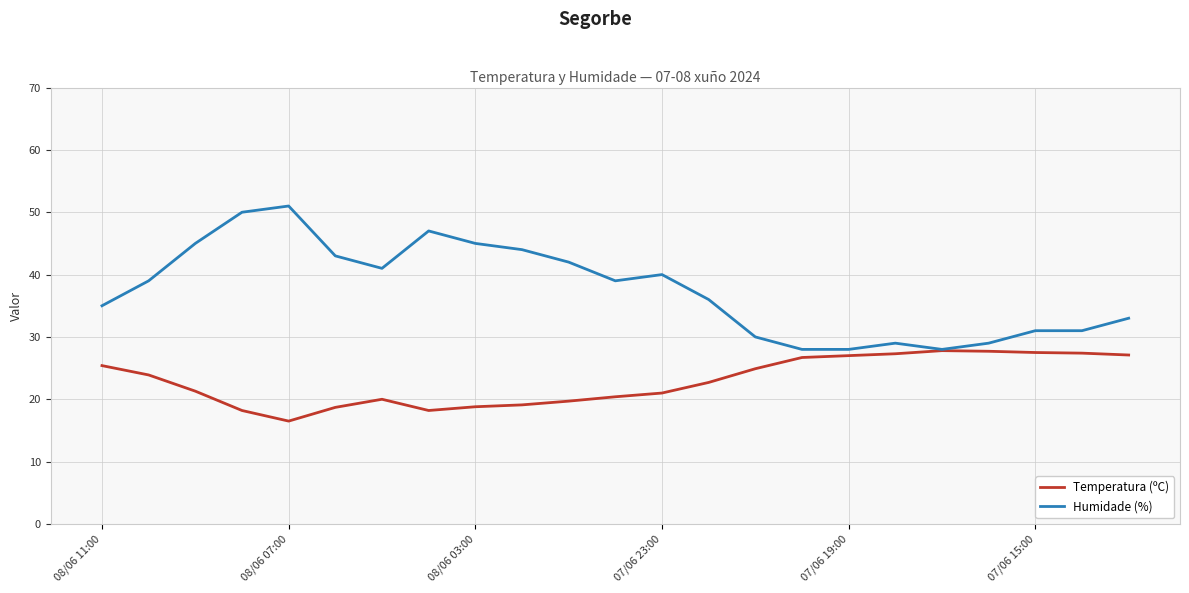

What is the greatest value displayed?

51.0